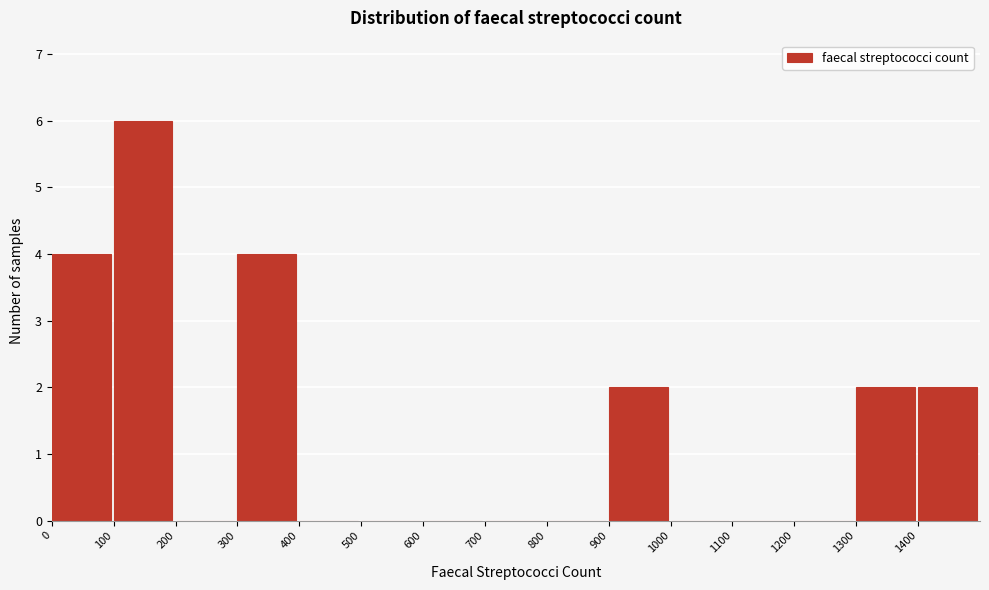

What is the height of the bar covering 100 to 200 on the x-axis? The values are not printed on the chart, so give them approximately, as read against the axis.

6